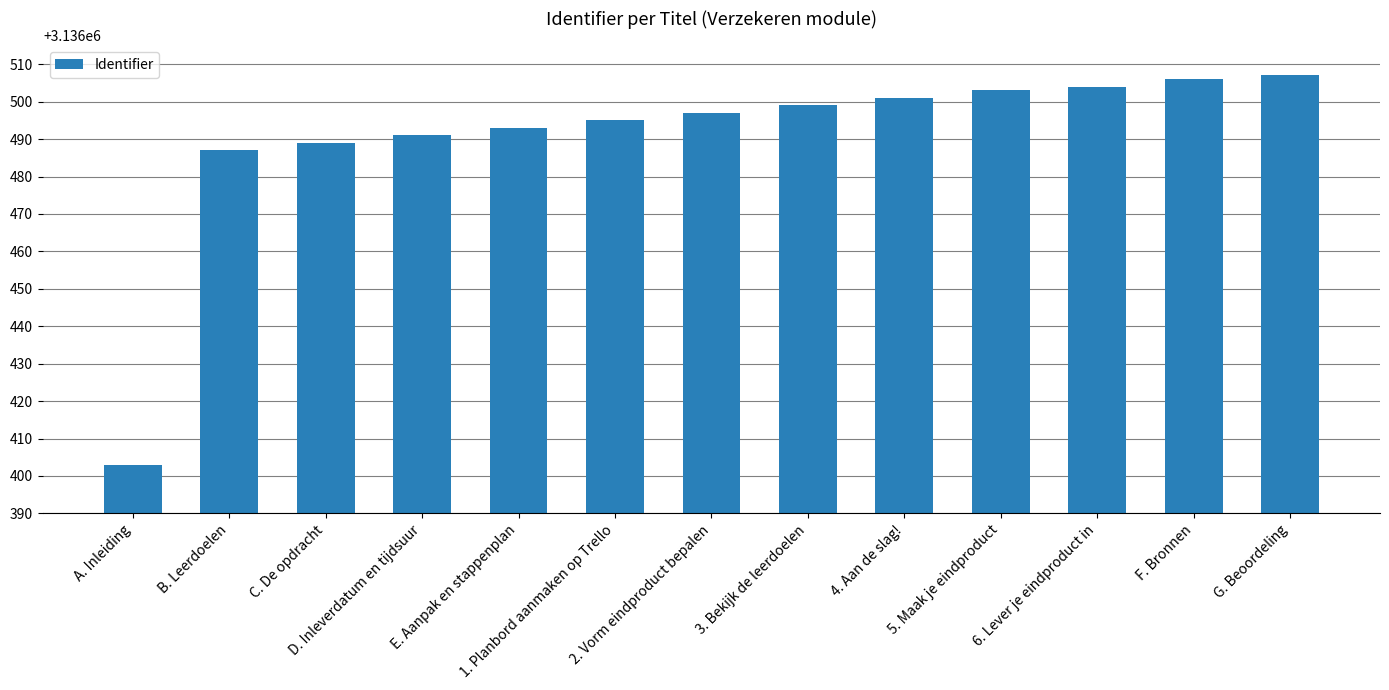

What is the label of the 12th bar from the left?

F. Bronnen